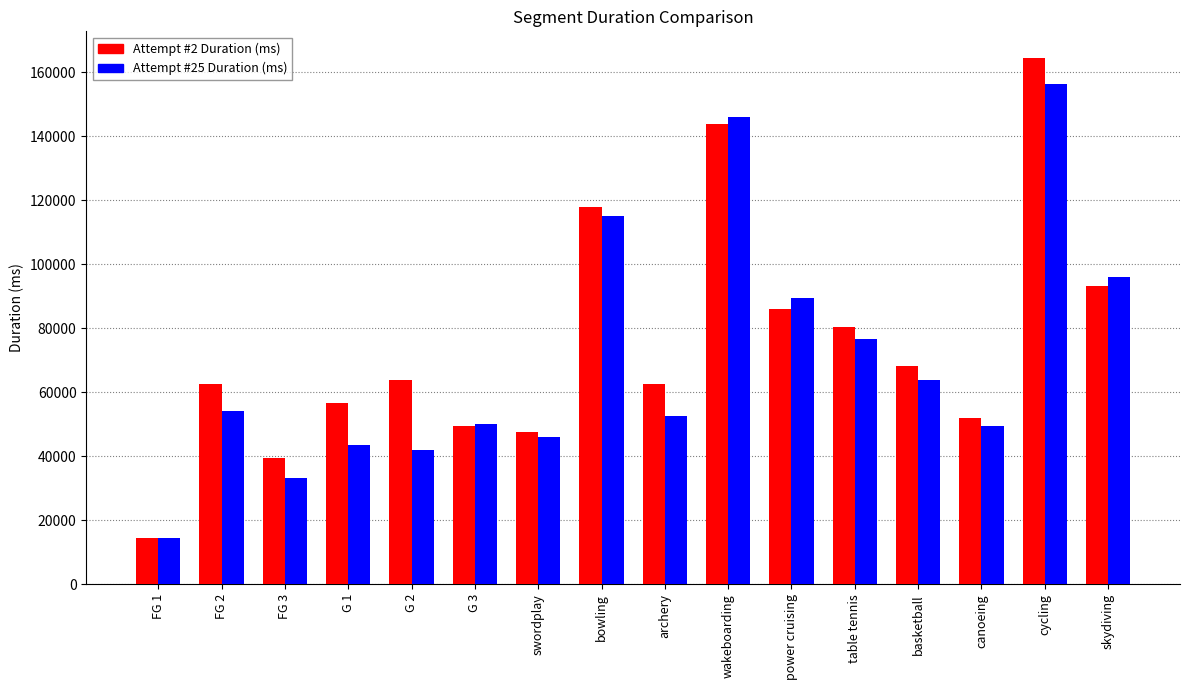

What is the spread (max minus min) of values at FG 1?

20